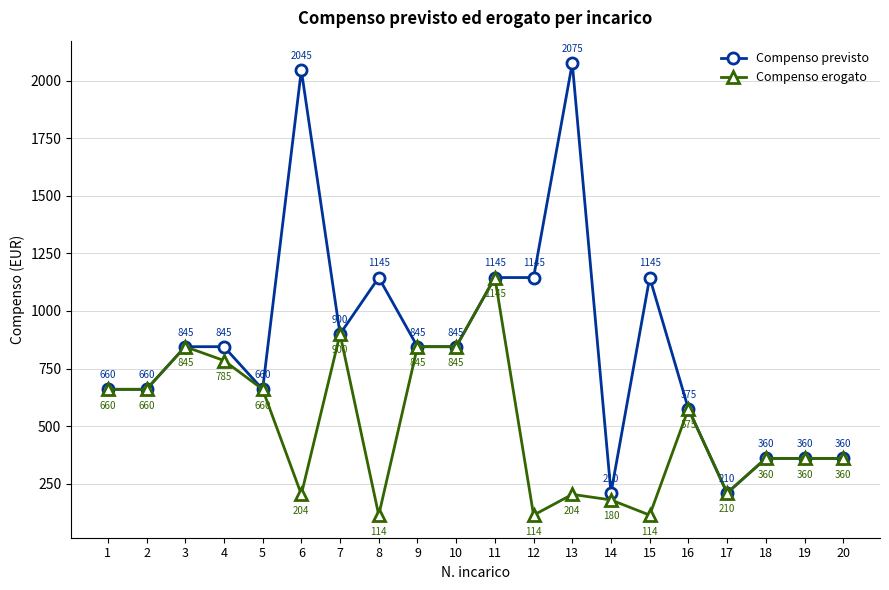

True or false: Compenso erogato has more than 1 points higher than both neighbors.

True